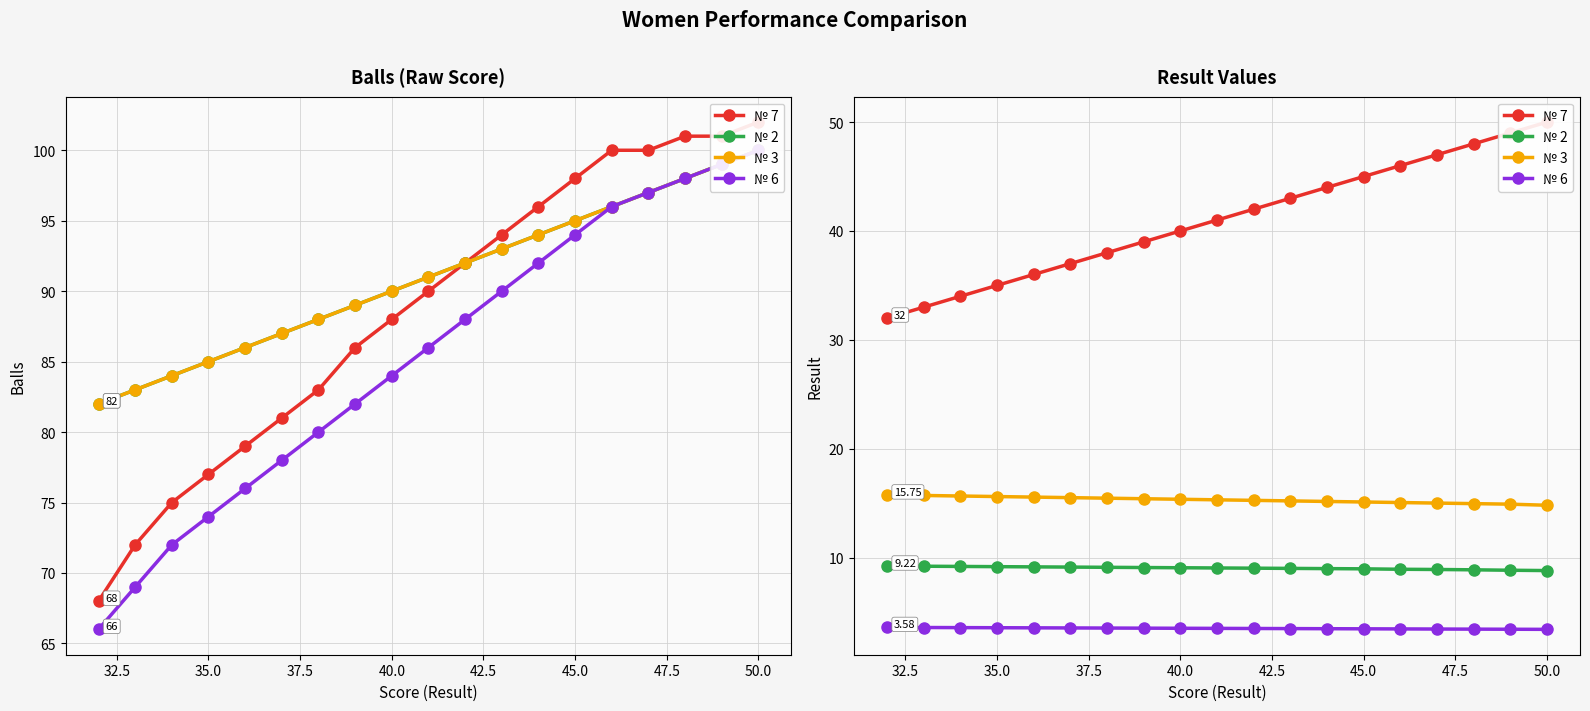

How many data points does each series have?

19